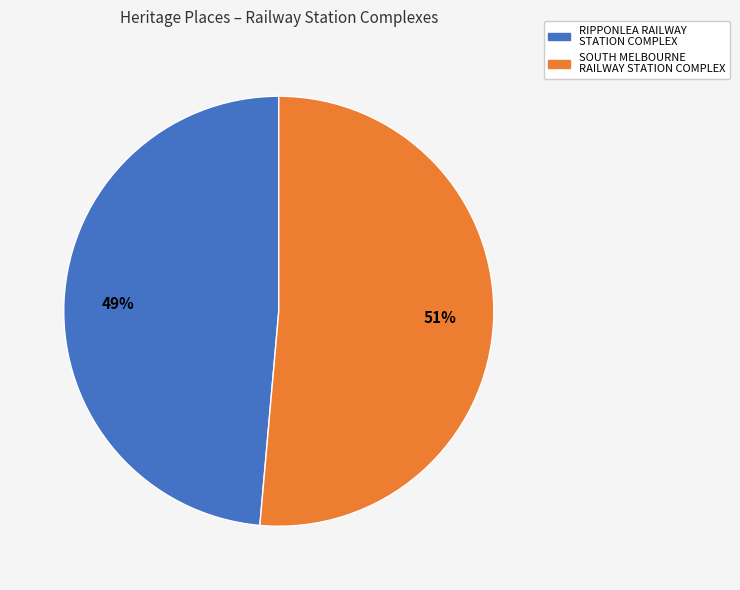

Does any single category account for the majority?

Yes